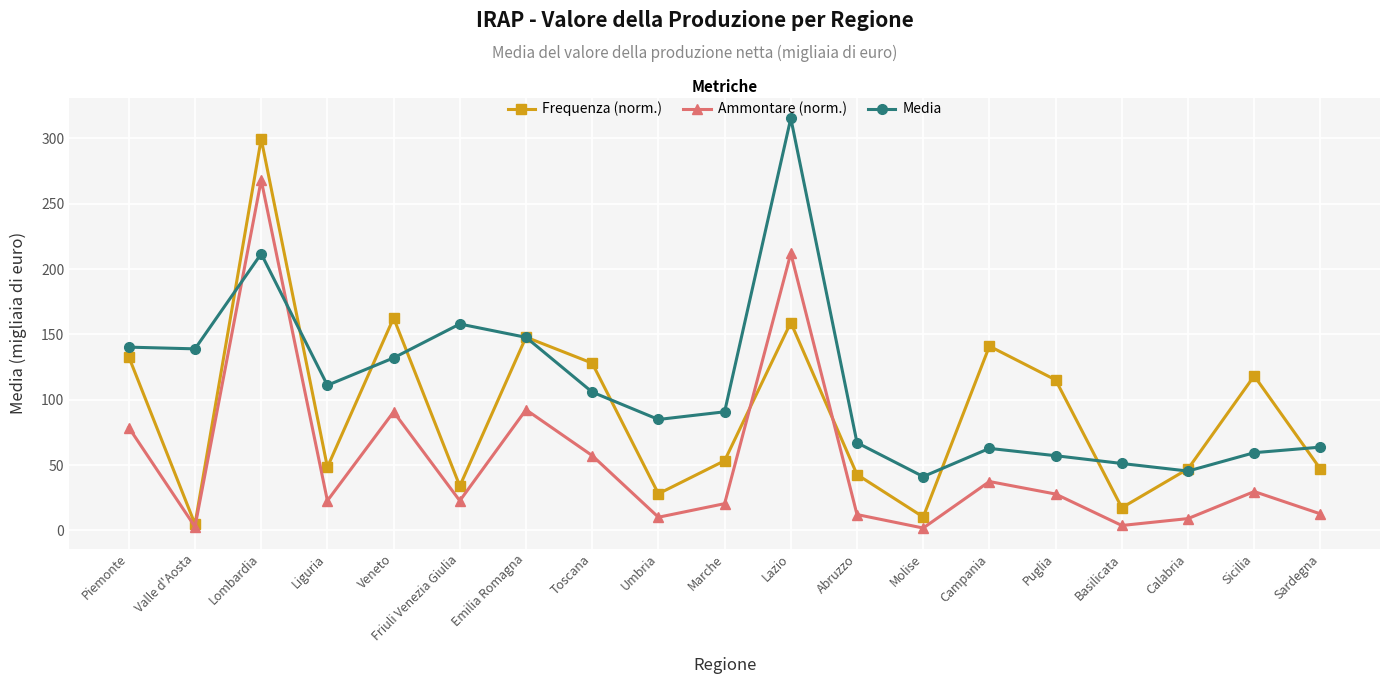

Is the value of Ammontare (norm.) at Emilia Romagna greater than the value of Media at Calabria?

Yes